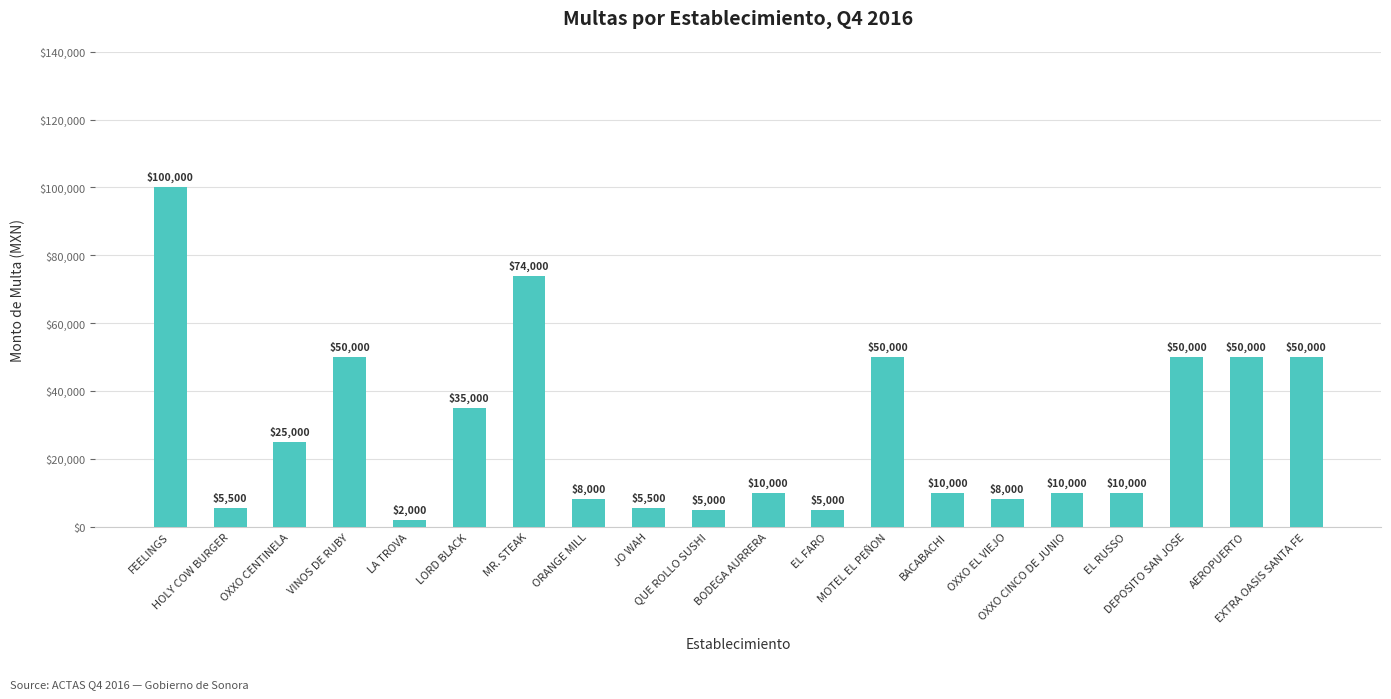

What is the maximum value shown in the chart?

100000